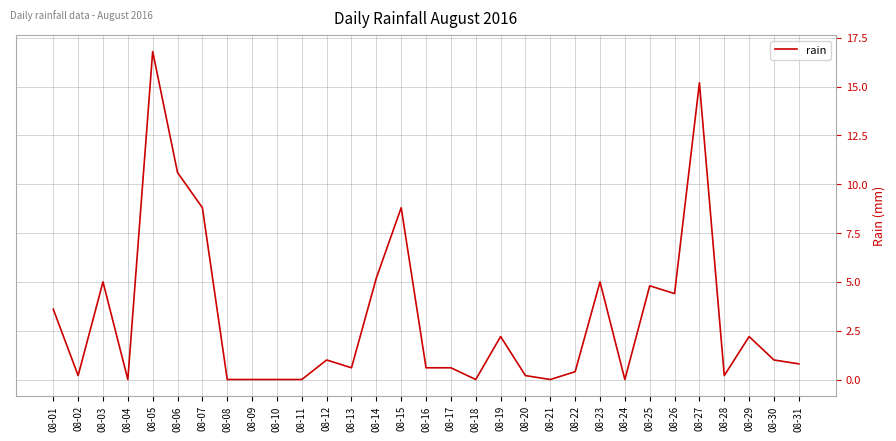

Is this an area chart (filled region under the line)?

No